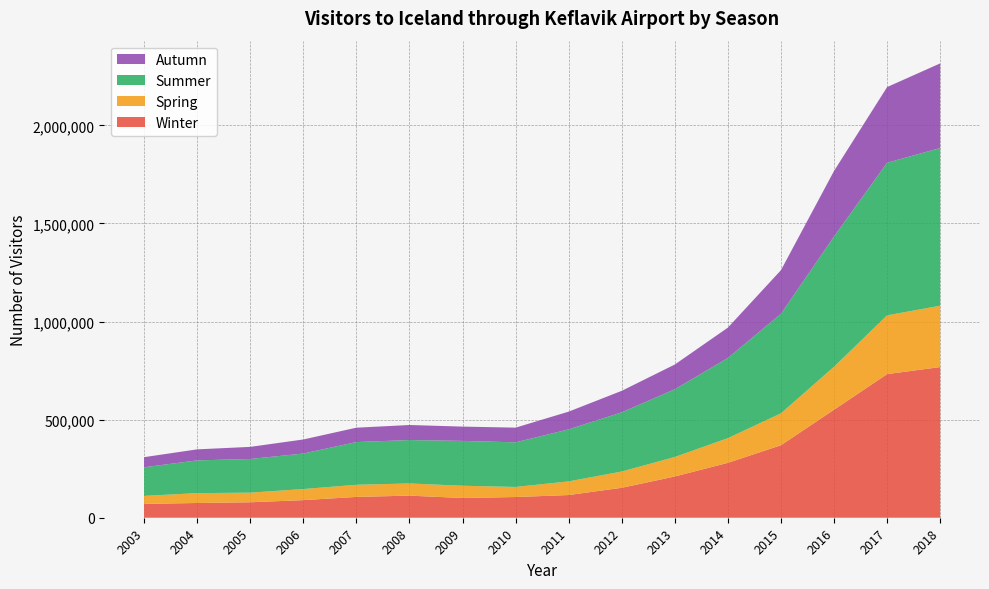

Reading left to right, list all the values displayed in this chart.

Winter: 2003=70457	2004=75128	2005=78745	2006=89763	2007=106080	2008=112618	2009=100550	2010=105521	2011=115663	2012=152628	2013=210276	2014=279798	2015=369558	2016=550612	2017=732029	2018=767996
Spring: 2003=40838	2004=50194	2005=49141	2006=56383	2007=61920	2008=62109	2009=62422	2010=51385	2011=69545	2012=82902	2013=99413	2014=125938	2015=162631	2016=219124	2017=299548	2018=312791
Summer: 2003=145883	2004=166973	2005=171643	2006=181050	2007=217759	2008=221212	2009=228730	2010=227414	2011=265204	2012=301725	2013=345212	2014=408640	2015=507423	2016=664113	2017=777889	2018=803831
Autumn: 2003=51590	2004=56238	2005=61658	2006=71705	2007=73240	2008=76733	2009=72834	2010=74932	2011=90412	2012=109666	2013=126115	2014=154805	2015=222326	2016=333877	2017=385805	2018=431307